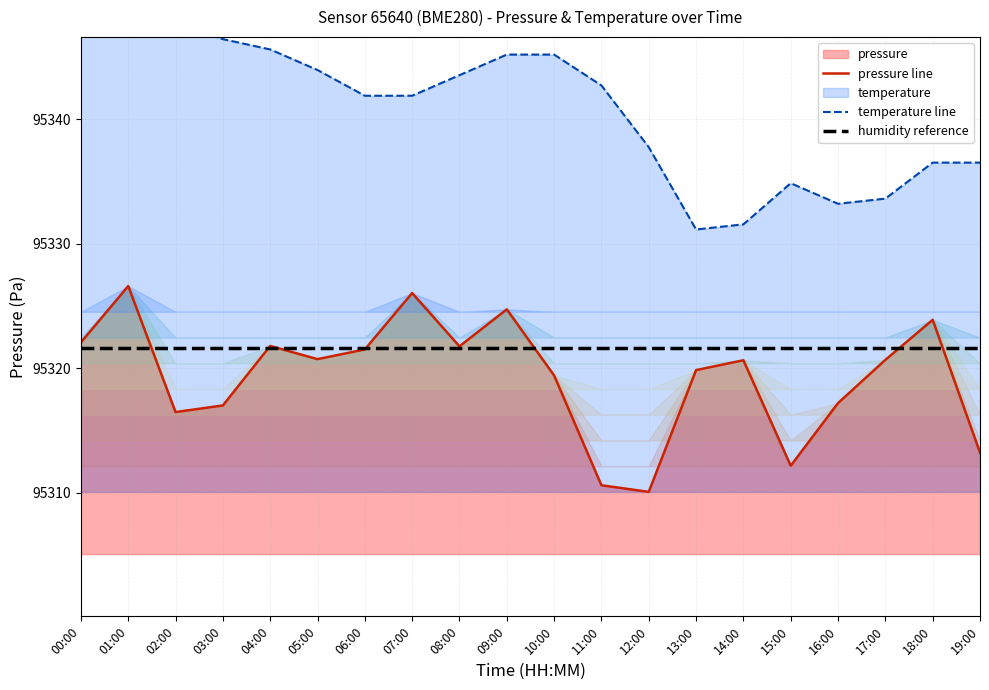

What is the total value across all series at 01:00?

285995.1